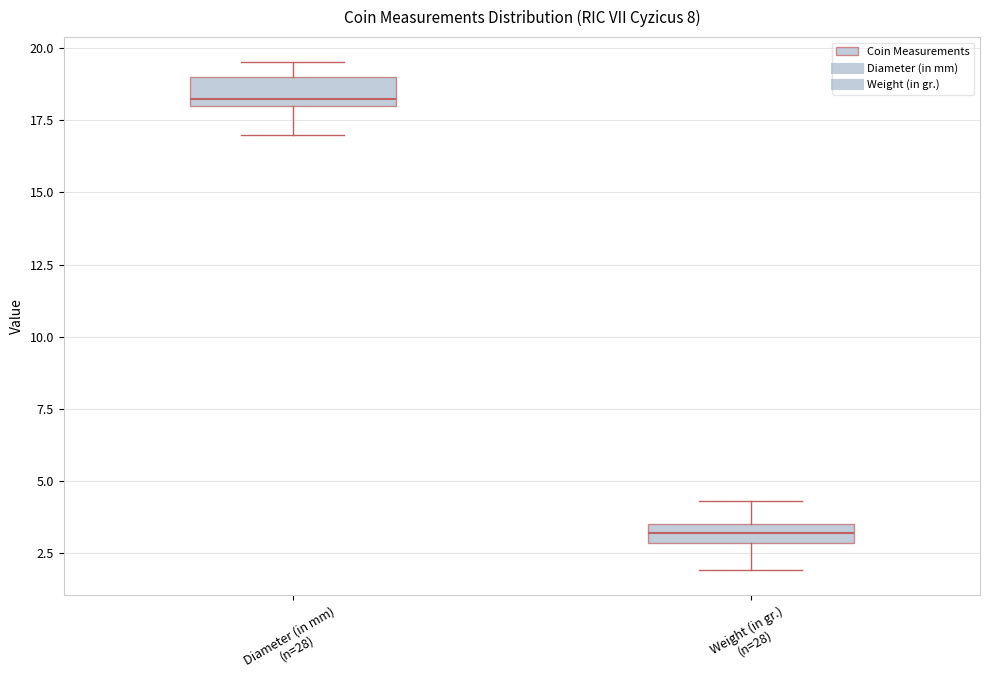

Where does the lower whisker of the box for Weight (in gr.) (n=28) end on the y-axis? The values are not printed on the chart, so give them approximately, as read against the axis.

2.0